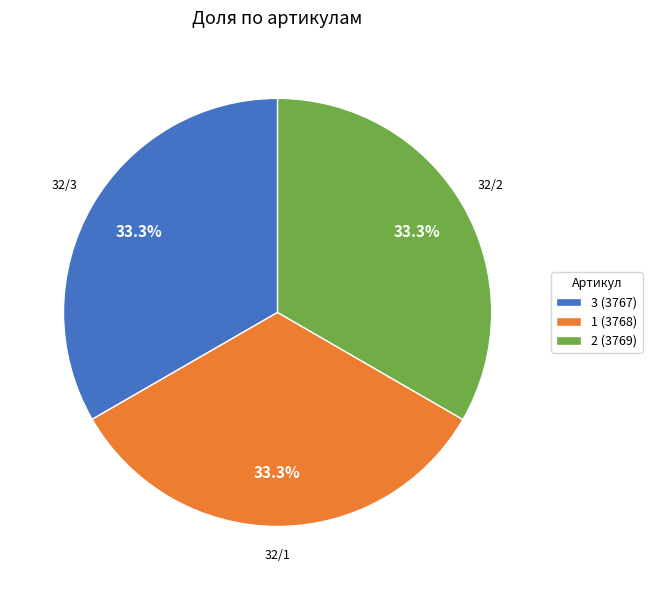

Is there any slice that represents more than half of the pie?

No